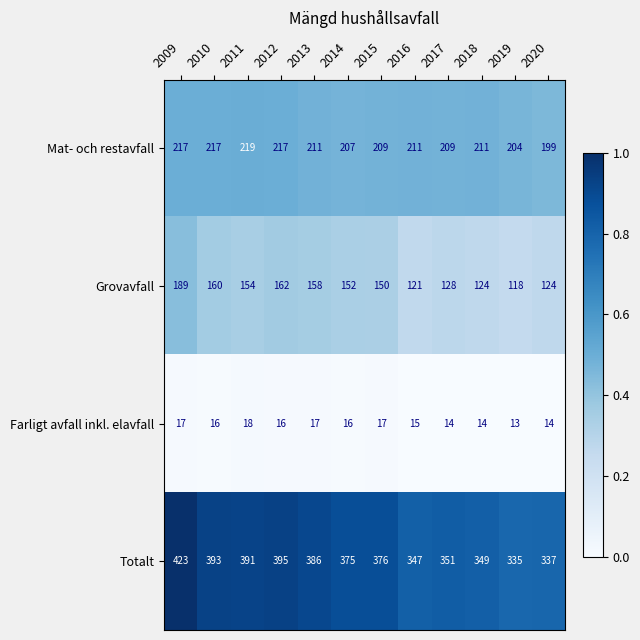

The Totalt series shows 335 at 2019. True or false?

True